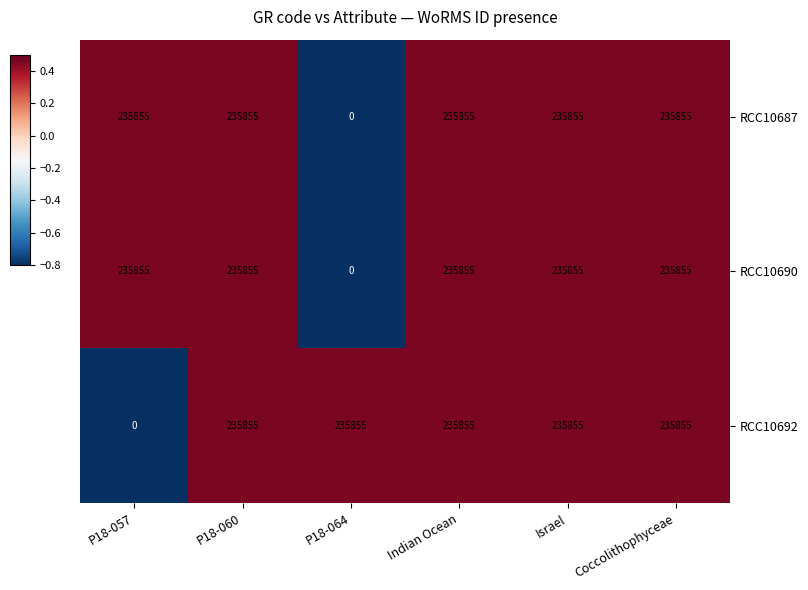

The value of RCC10692 at Israel is 158165. True or false?

False